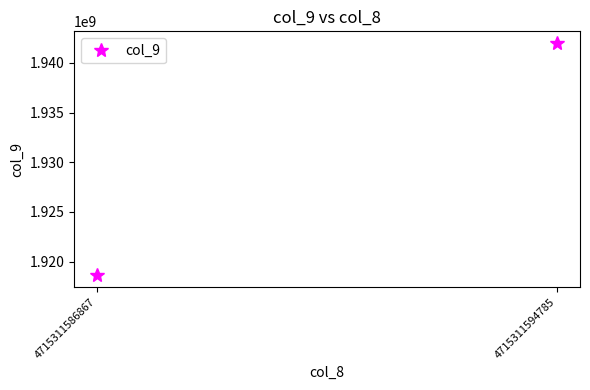

List the labels in order of value, smallest first.

4715311586867, 4715311594785